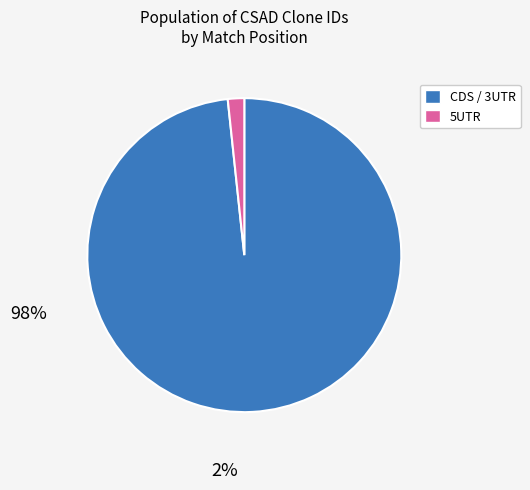

Does any single category account for the majority?

Yes